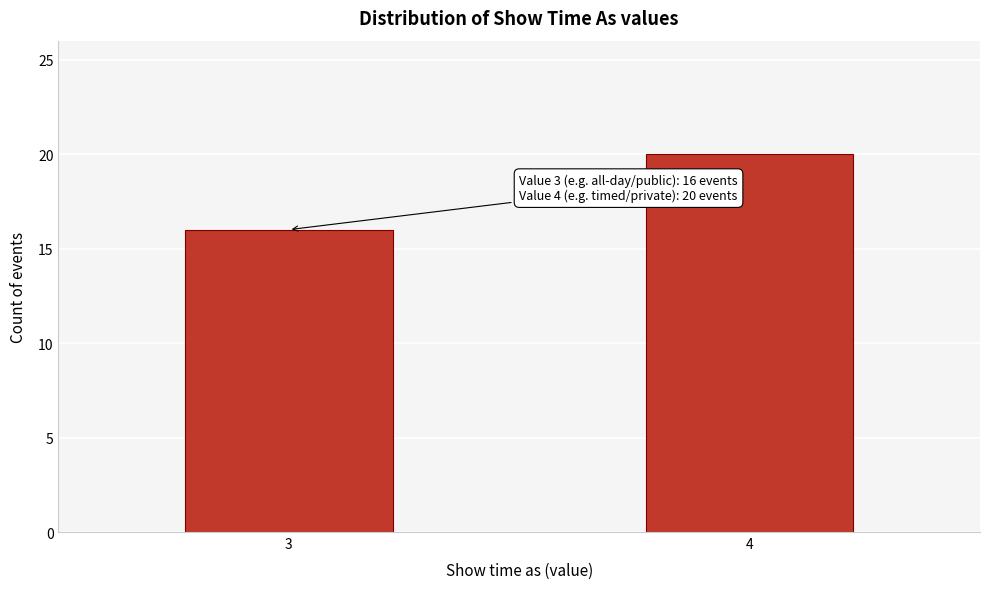

Reading right to left, extract all data points from this chart.

4=20	3=16